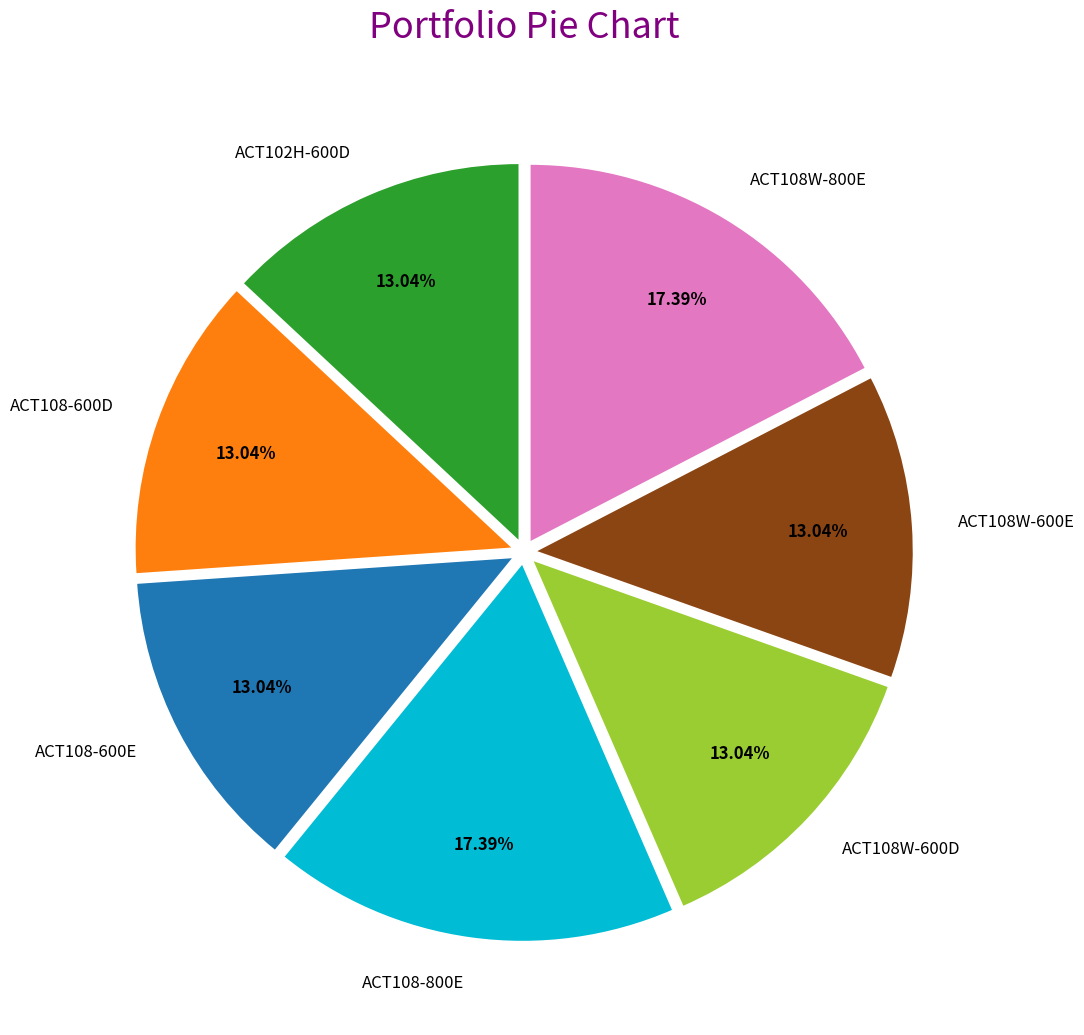

Does ACT108W-600E account for over 50% of the chart?

No